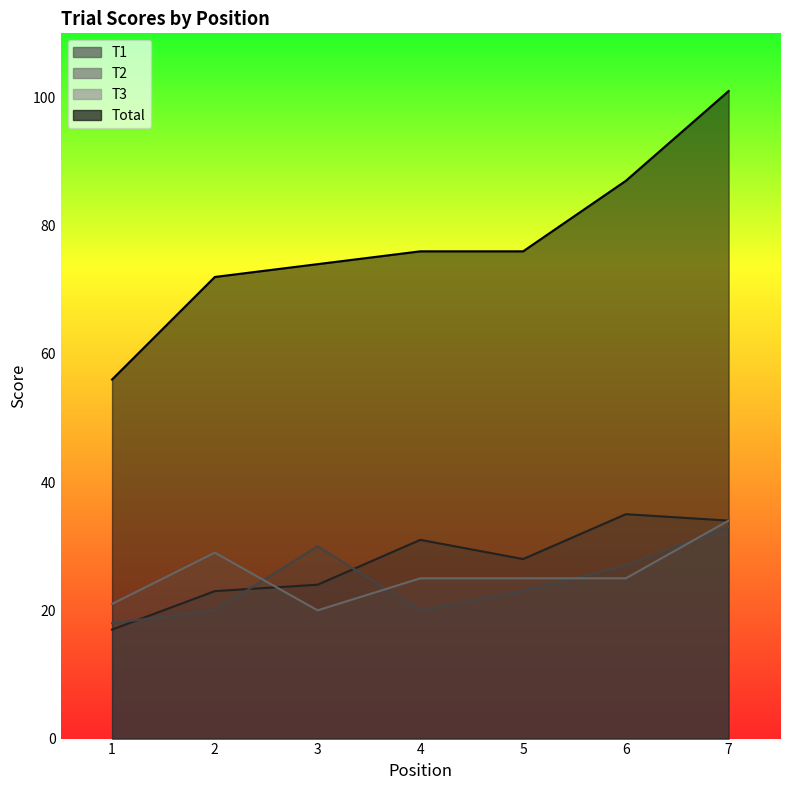

After their last crossing, which series has the higher values: T1 or T3?

T1